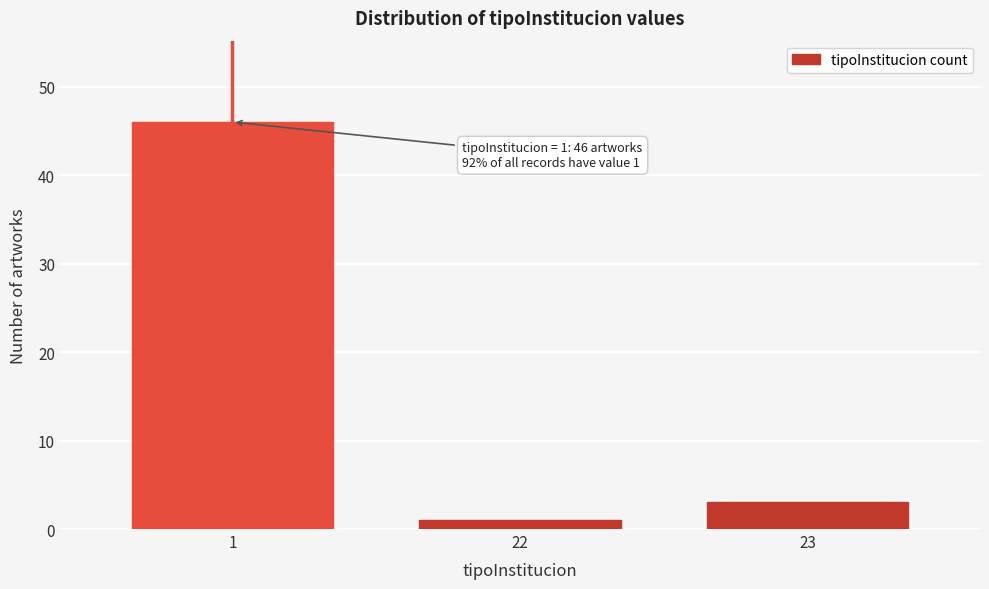

Reading left to right, extract all data points from this chart.

46	1	3